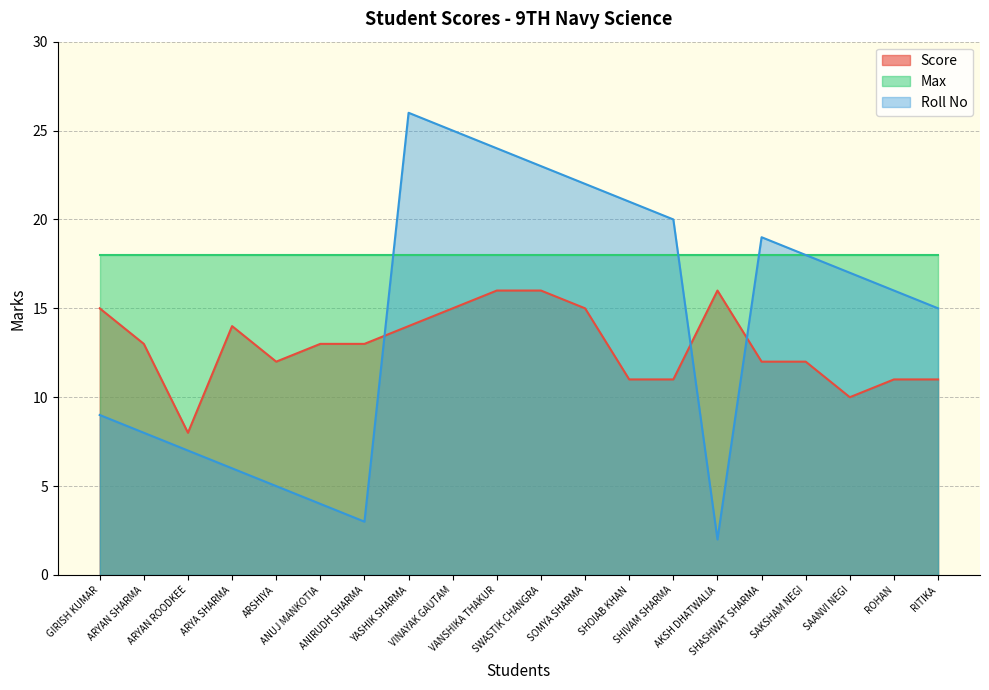

What is the label of the 4th point from the left?

ARYA SHARMA